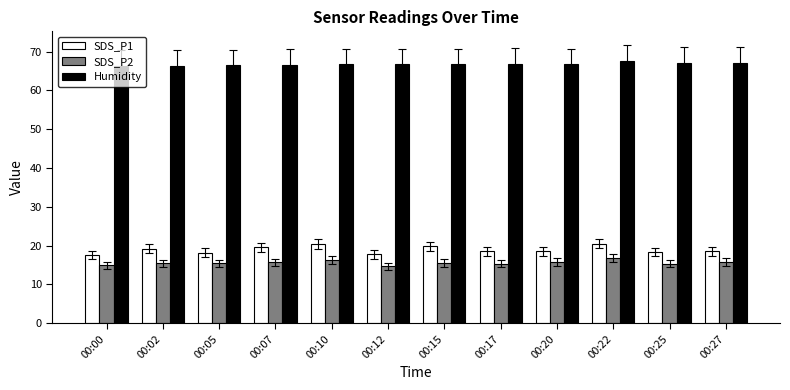

Which series has the widest spread of values?

SDS_P1